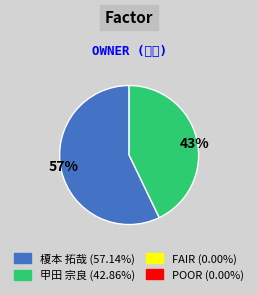

Does 43% represent more than half of the total?

No